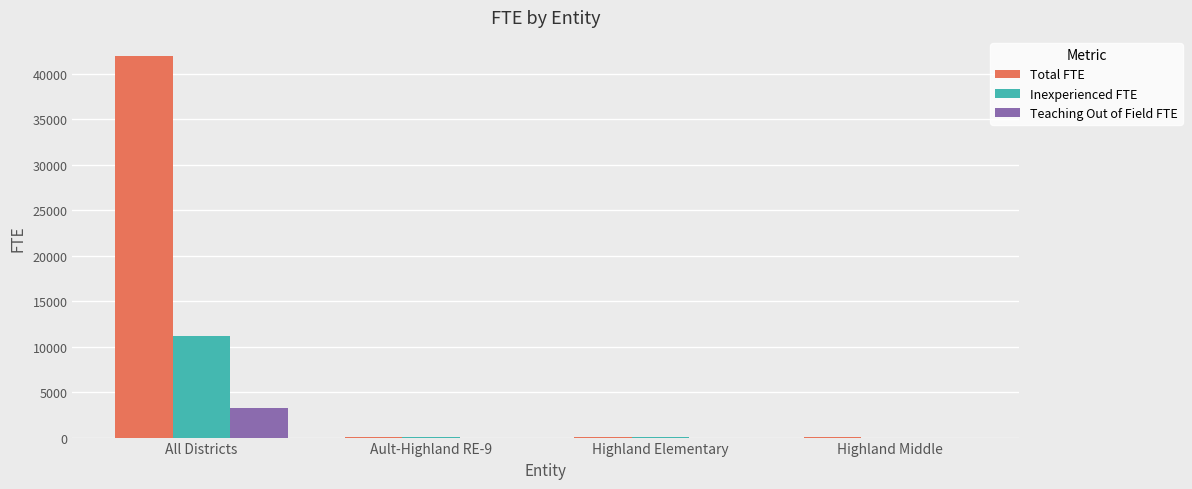

What is the sum of all Total FTE values?

42080.4